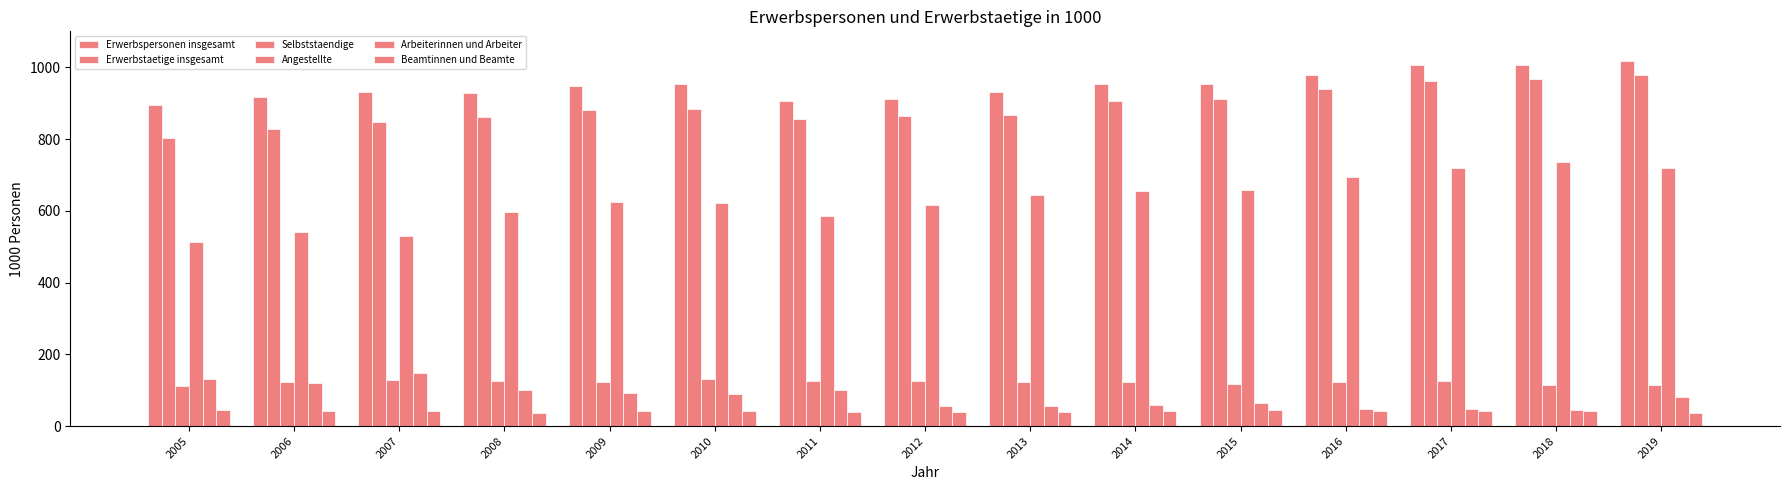

How many bars are there in total?

90